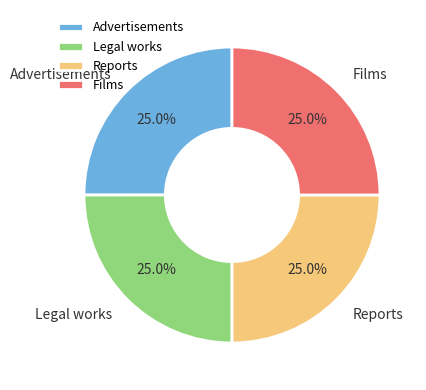

Does Films account for over 50% of the chart?

No